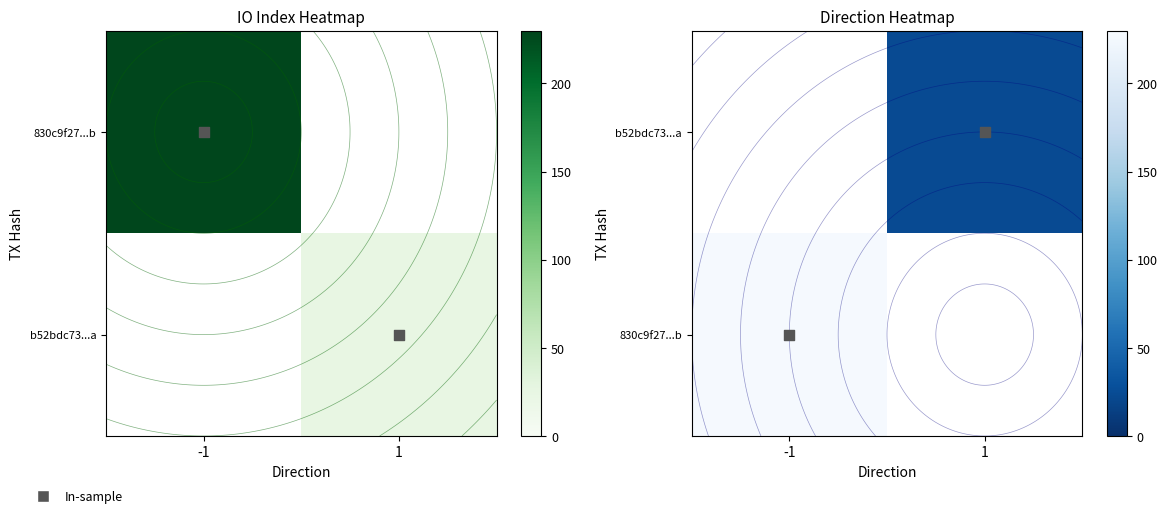

At which label does b52bdc73...a reach its minimum?

-1